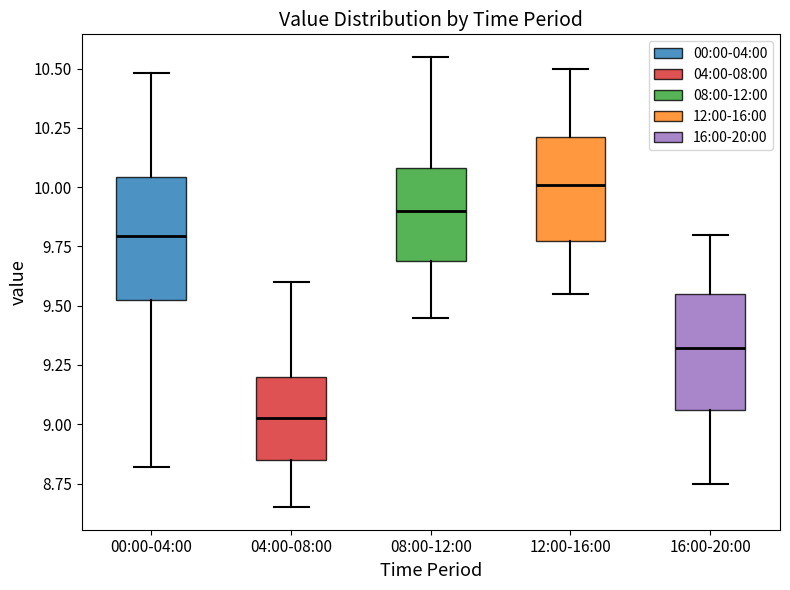

Which box's median line is the lowest?

04:00-08:00